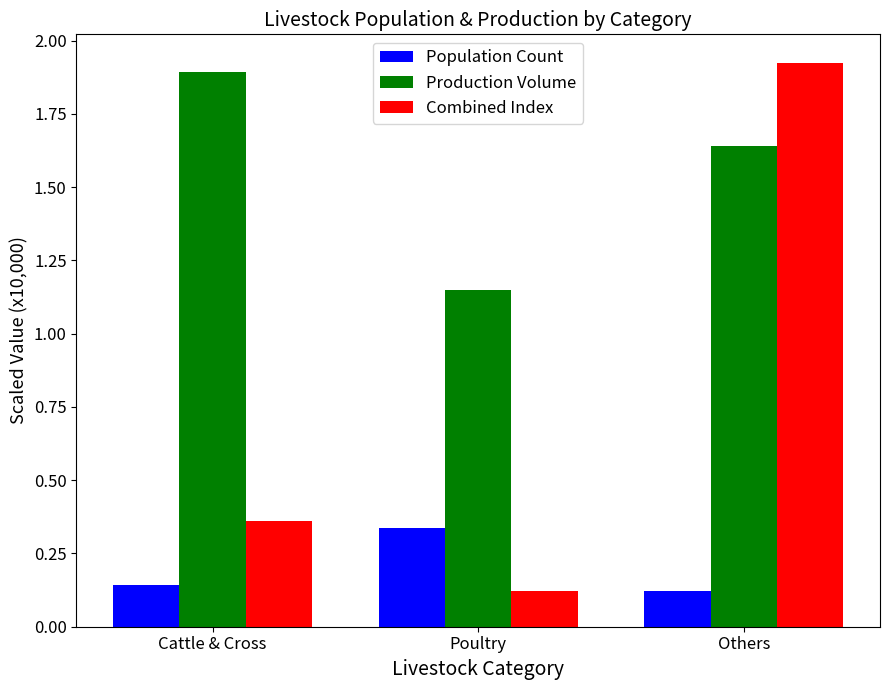

The value of Production Volume at Cattle & Cross is 1.9. True or false?

True